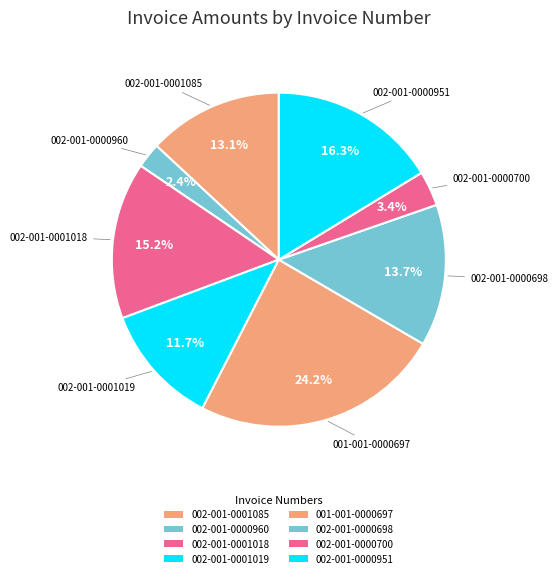

Does 002-001-0000951 represent more than half of the total?

No